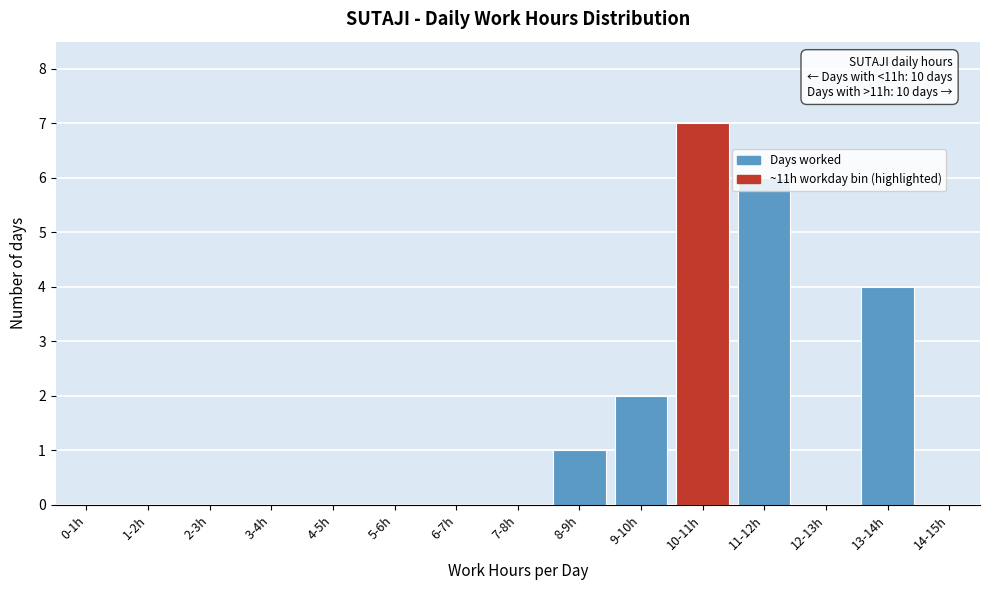

What is the maximum value shown in the chart?

7